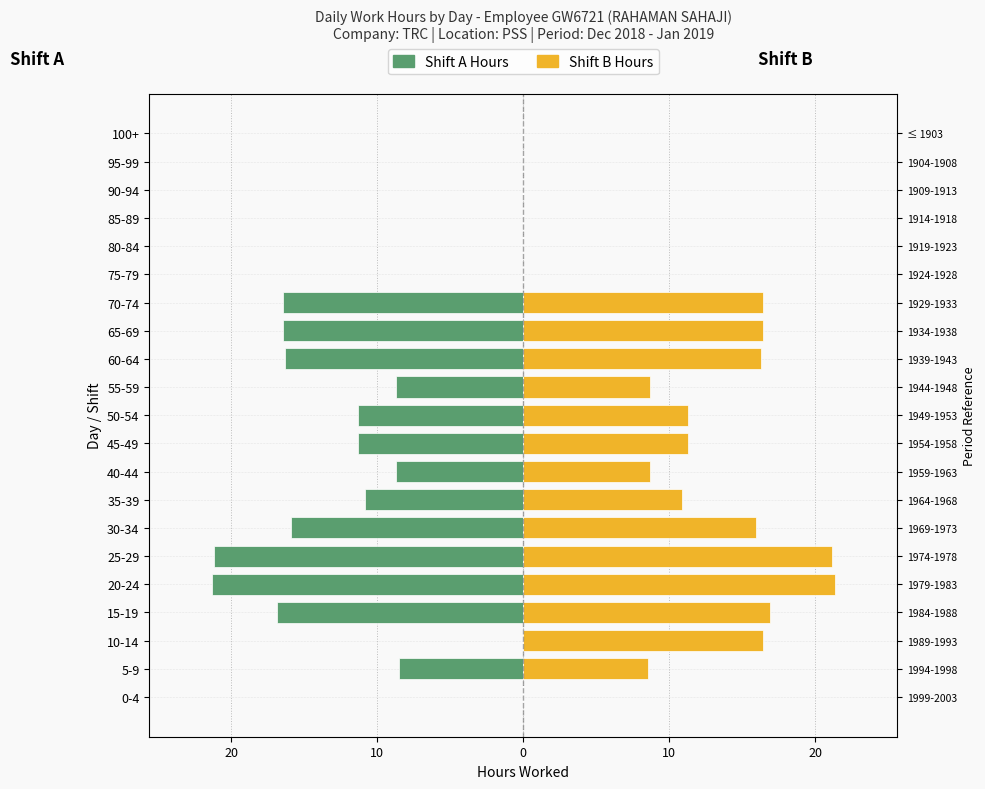

Reading right to left, what are all the values shown in this chart?

Low Hours (Shift A): 0.0	0.0	0.0	0.0	0.0	0.0	-16.4	-16.4	-16.3	-8.7	-11.3	-11.3	-8.7	-10.8	-15.9	-21.1	-21.3	-16.9	0.0	-8.5	0.0
Low Hours (Shift B): 0.0	0.0	0.0	0.0	0.0	0.0	16.4	16.4	16.3	8.7	11.3	11.3	8.7	10.8	15.9	21.1	21.3	16.9	16.4	8.5	0.0